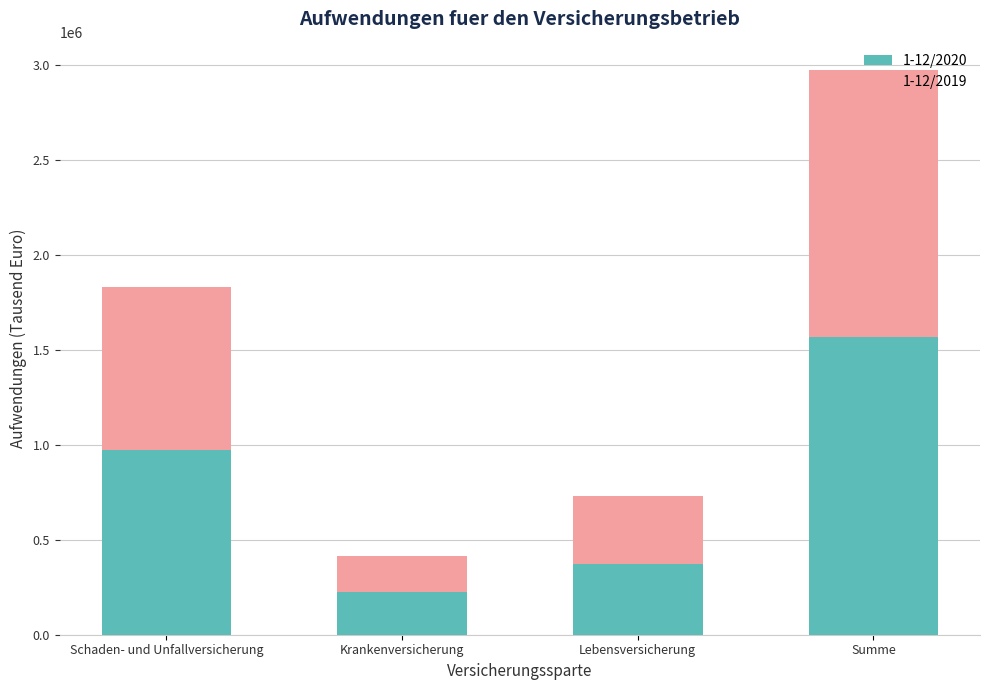

What are all the series names shown in the legend?

1-12/2020, 1-12/2019